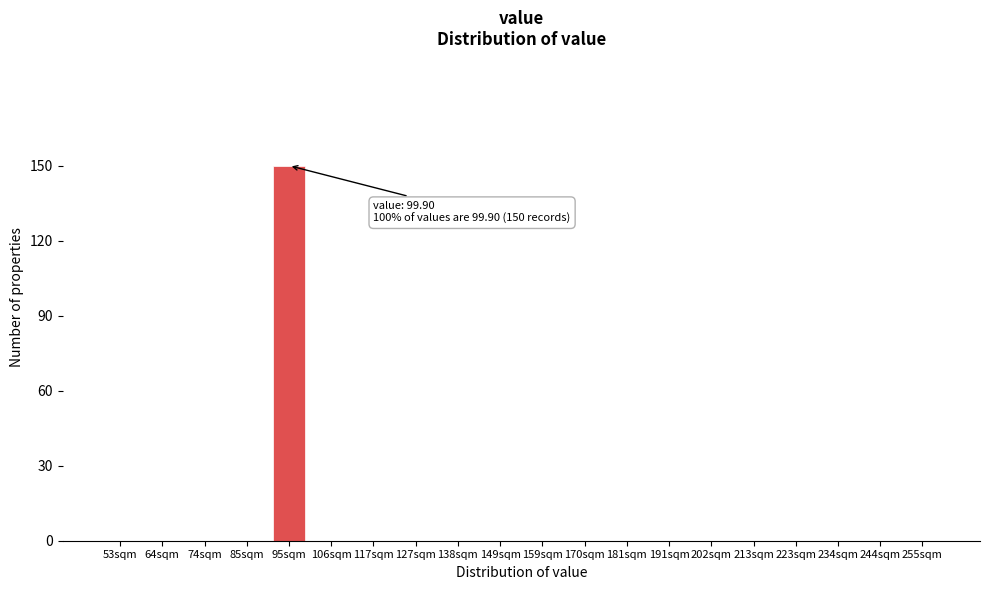

Reading left to right, transcribe all the data shown in this chart.

53sqm=0	64sqm=0	74sqm=0	85sqm=0	95sqm=150	106sqm=0	117sqm=0	127sqm=0	138sqm=0	149sqm=0	159sqm=0	170sqm=0	181sqm=0	191sqm=0	202sqm=0	213sqm=0	223sqm=0	234sqm=0	244sqm=0	255sqm=0